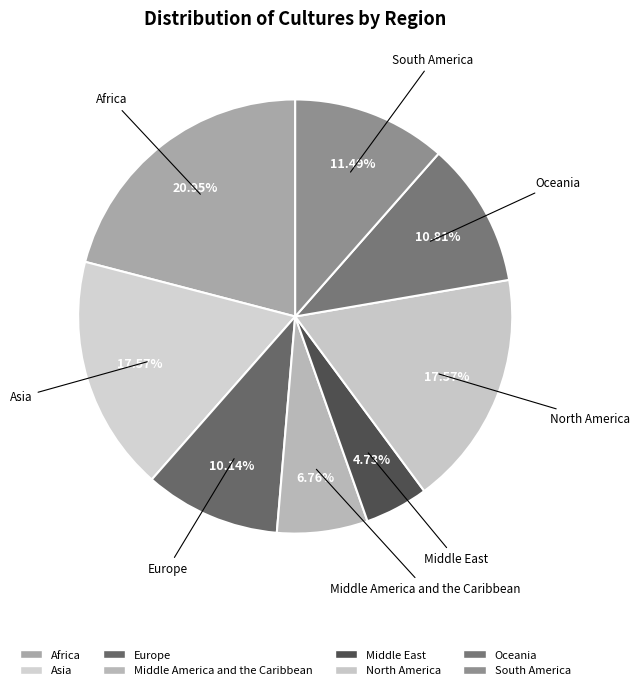

To the nearest percent, what is the difference between the largest and smallest slice percentages?

16%